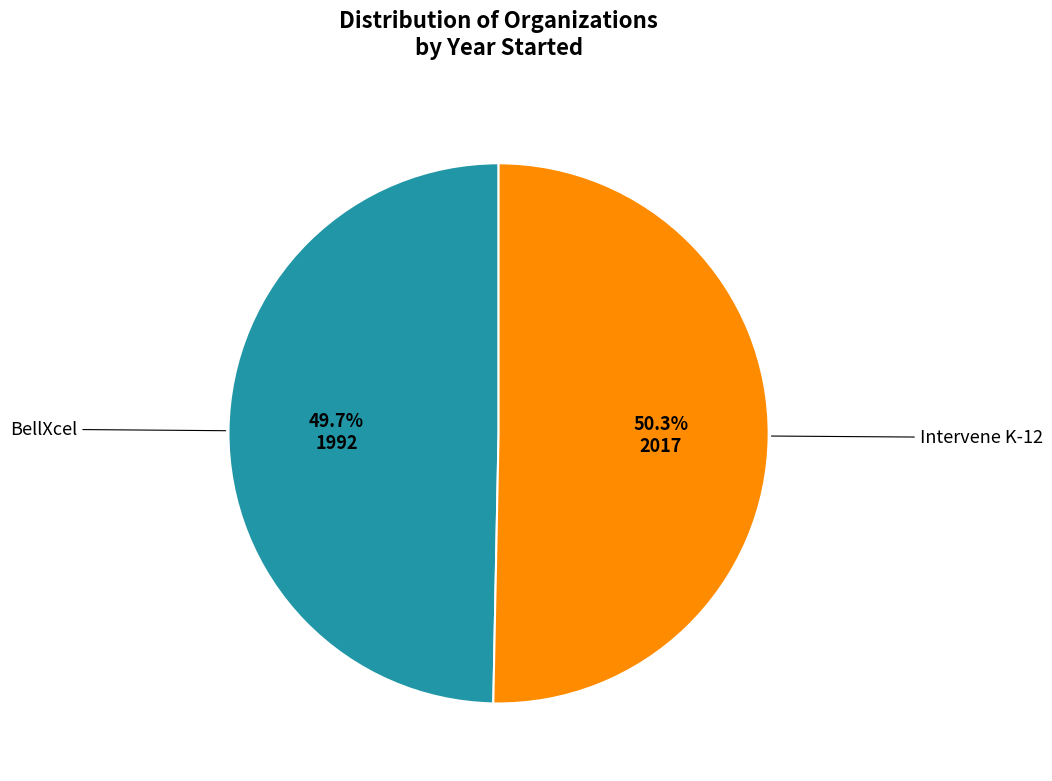

Is there any slice that represents more than half of the pie?

Yes